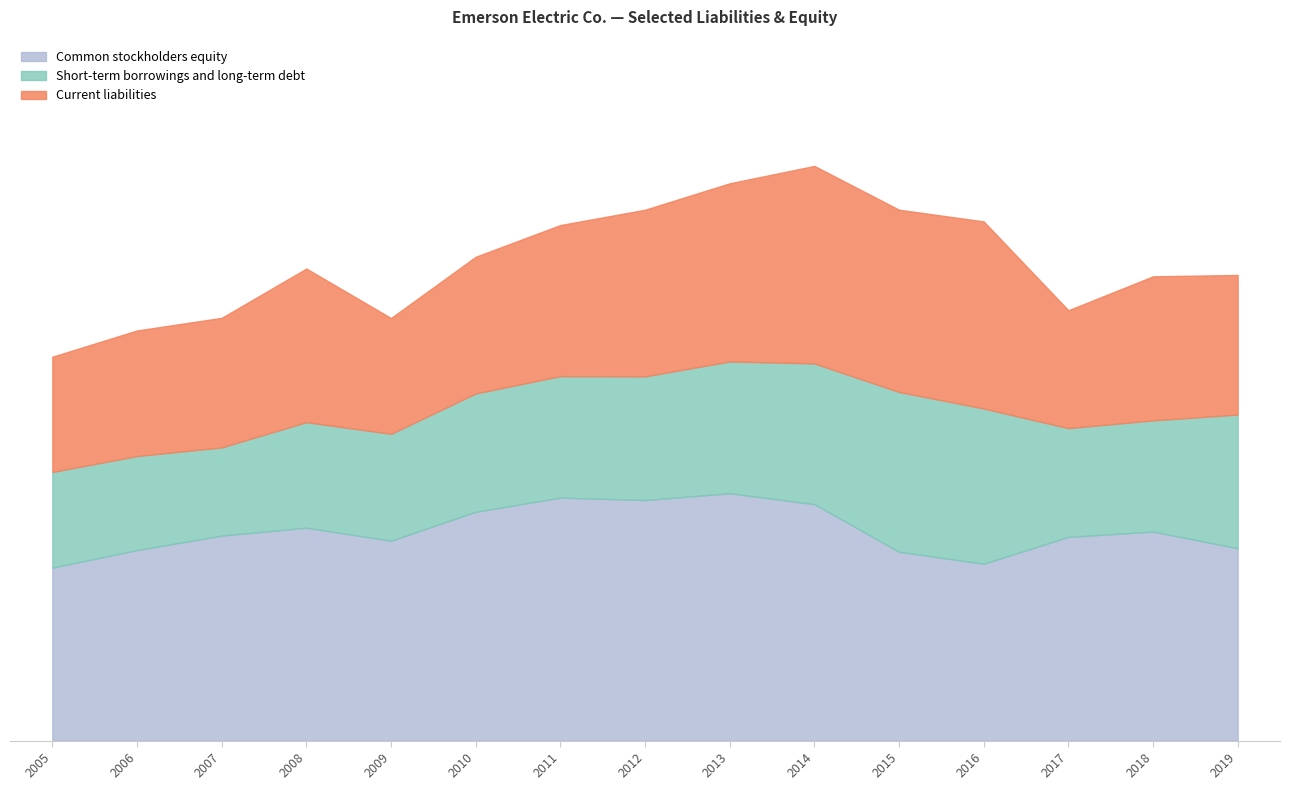

How many interior local peaks does the Short-term borrowings and long-term debt series have?

1